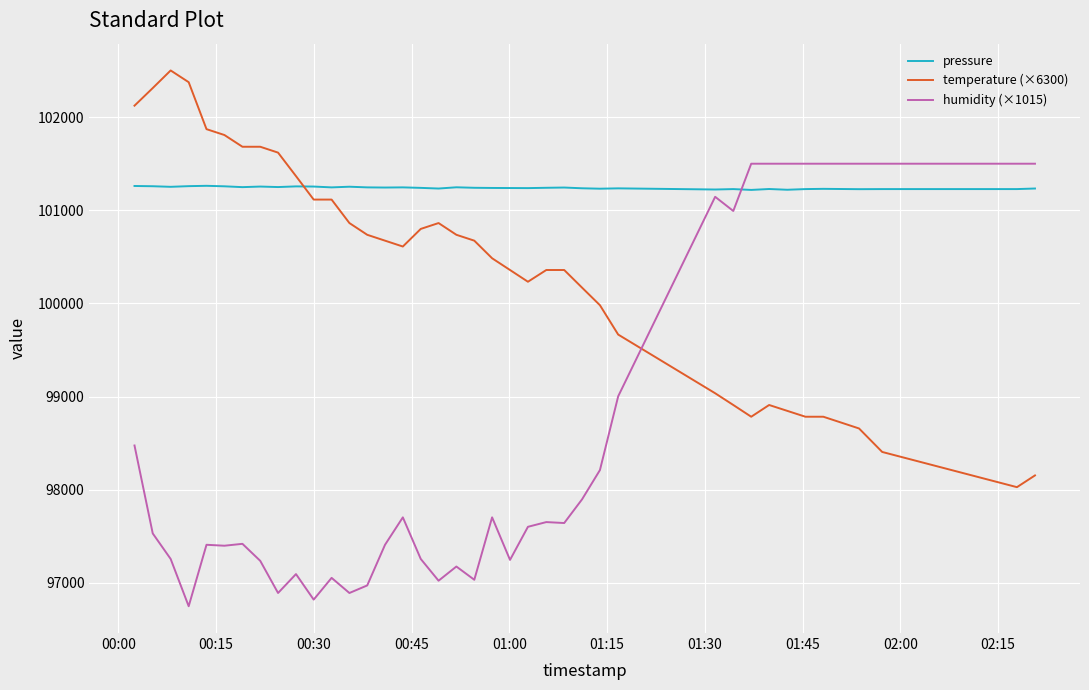

What is the difference between the maximum and minimum values in the humidity (×1015) series?

4750.2